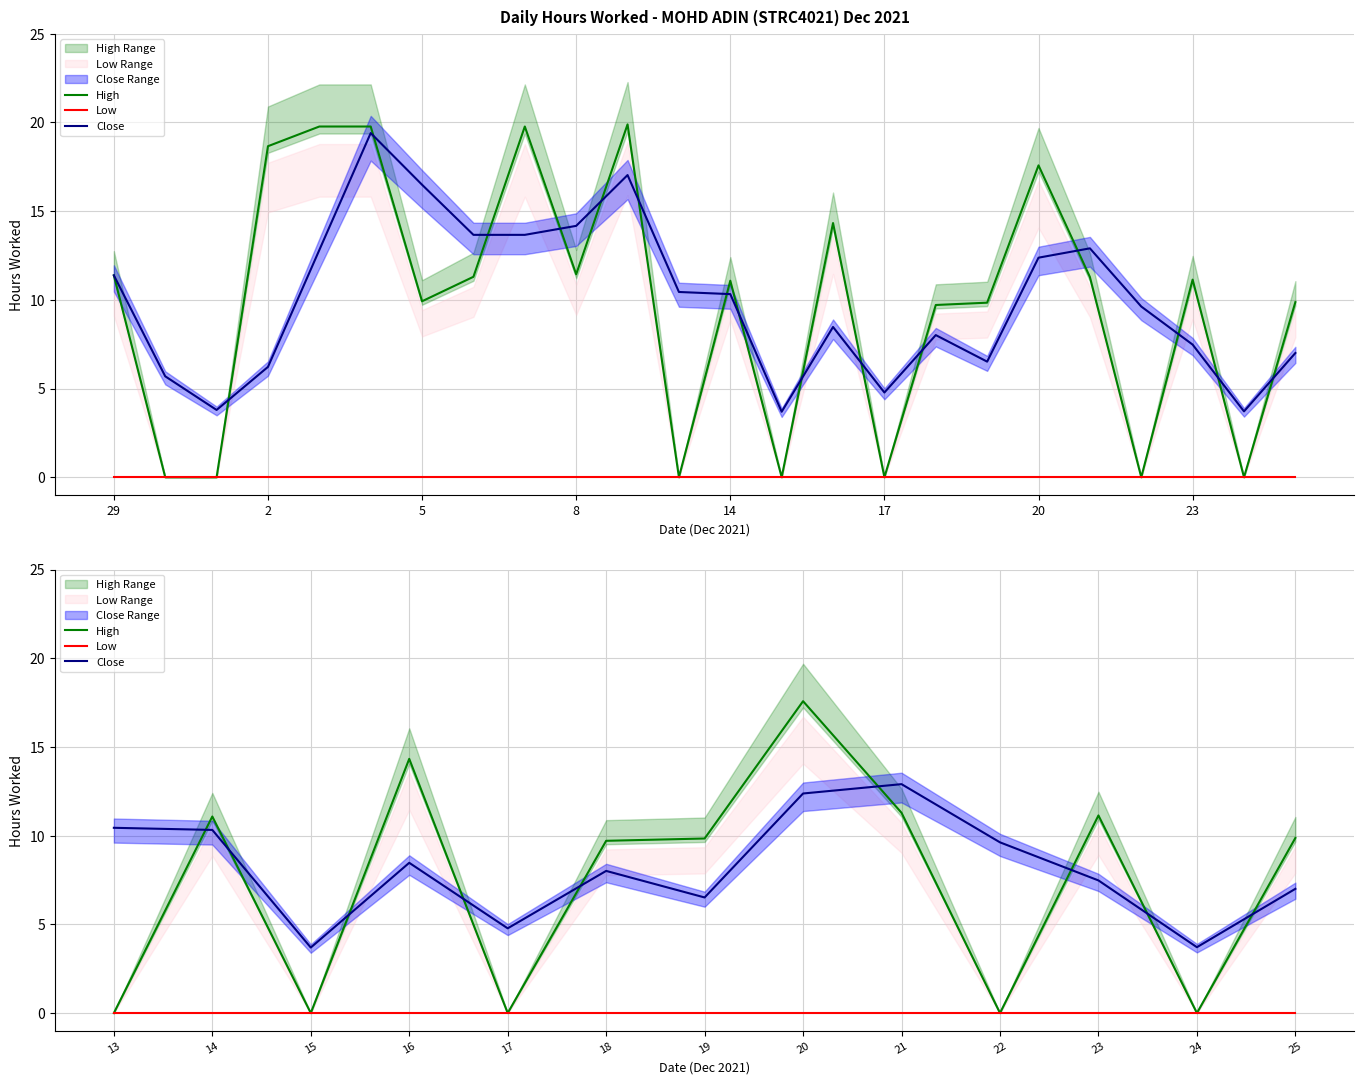

How many lines are shown in the chart?

3